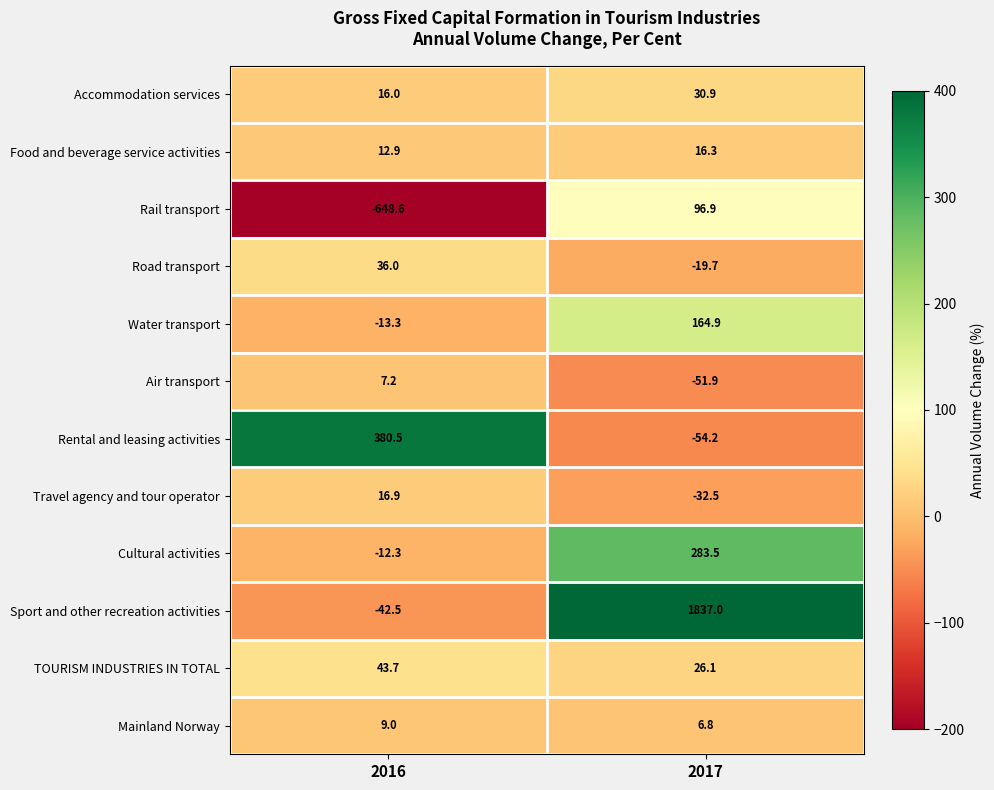

The Rail transport series shows -648.6 at 2016. True or false?

True